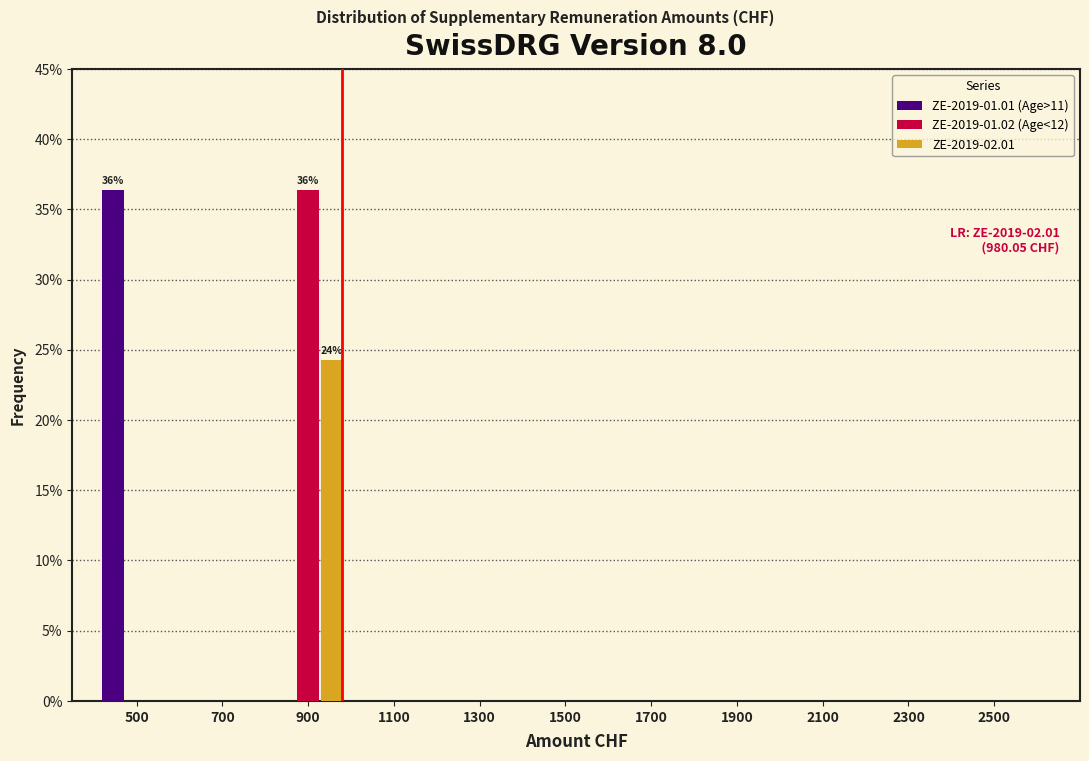

In the ZE-2019-01.01 (Age>11) series, which range on the x-axis has the tallest bar?

400 to 600